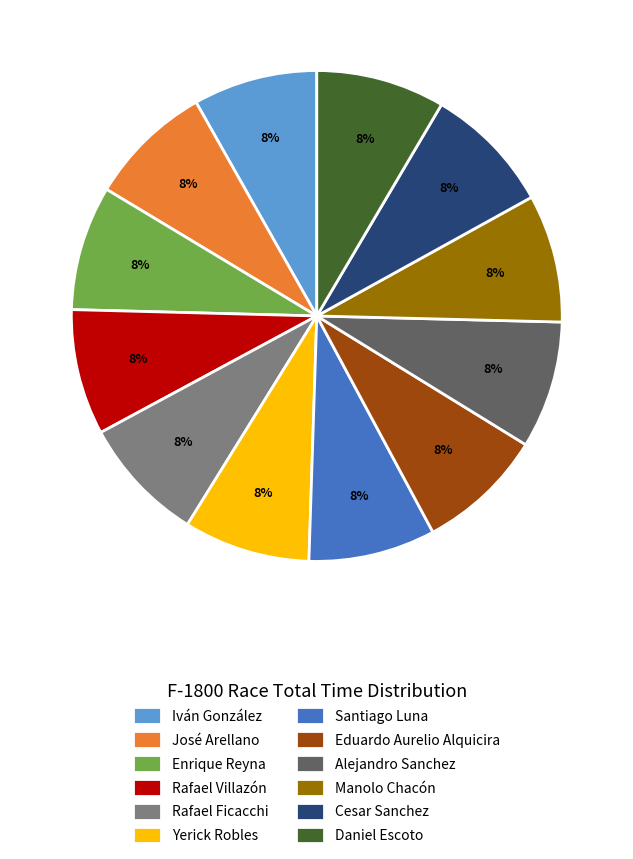

How many slices are in this pie chart?

12